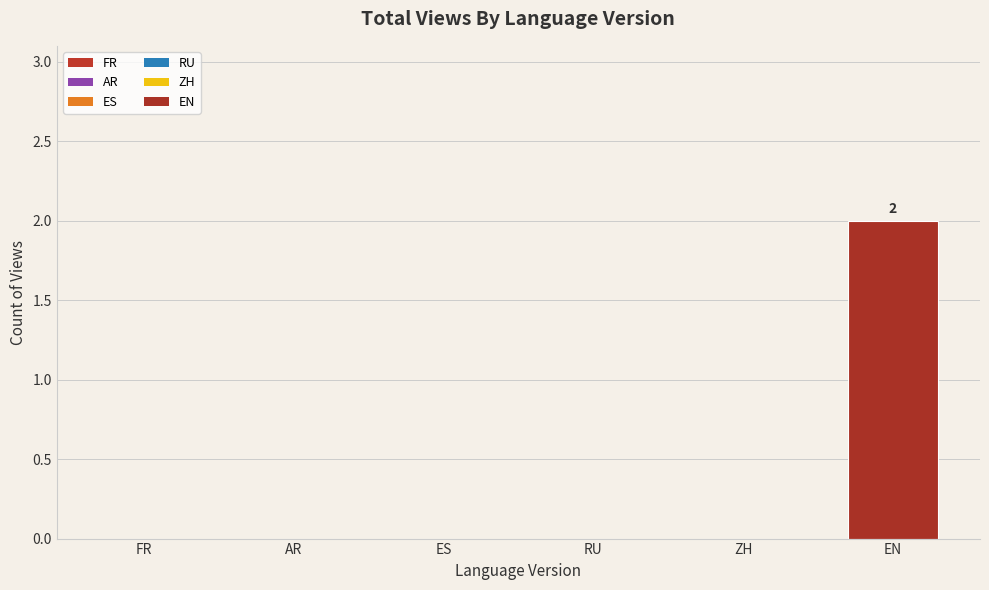

Reading left to right, transcribe all the data shown in this chart.

0	0	0	0	0	2